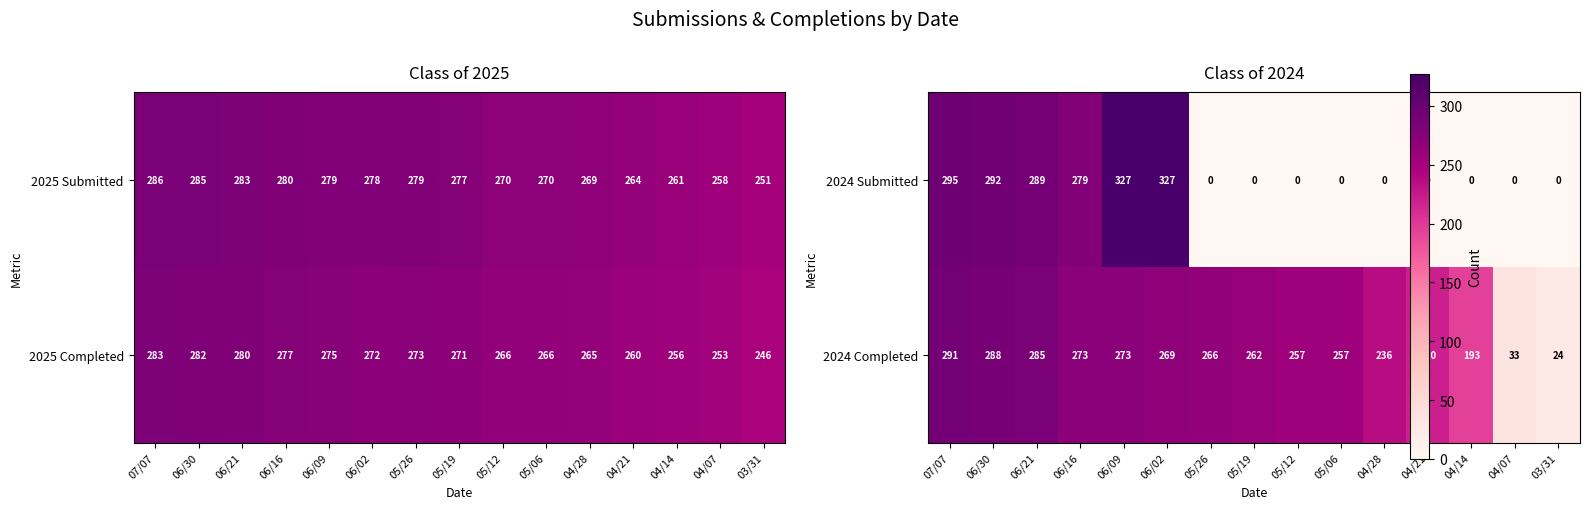

True or false: 2025 Submitted has a value of 279 at 05/26.

True